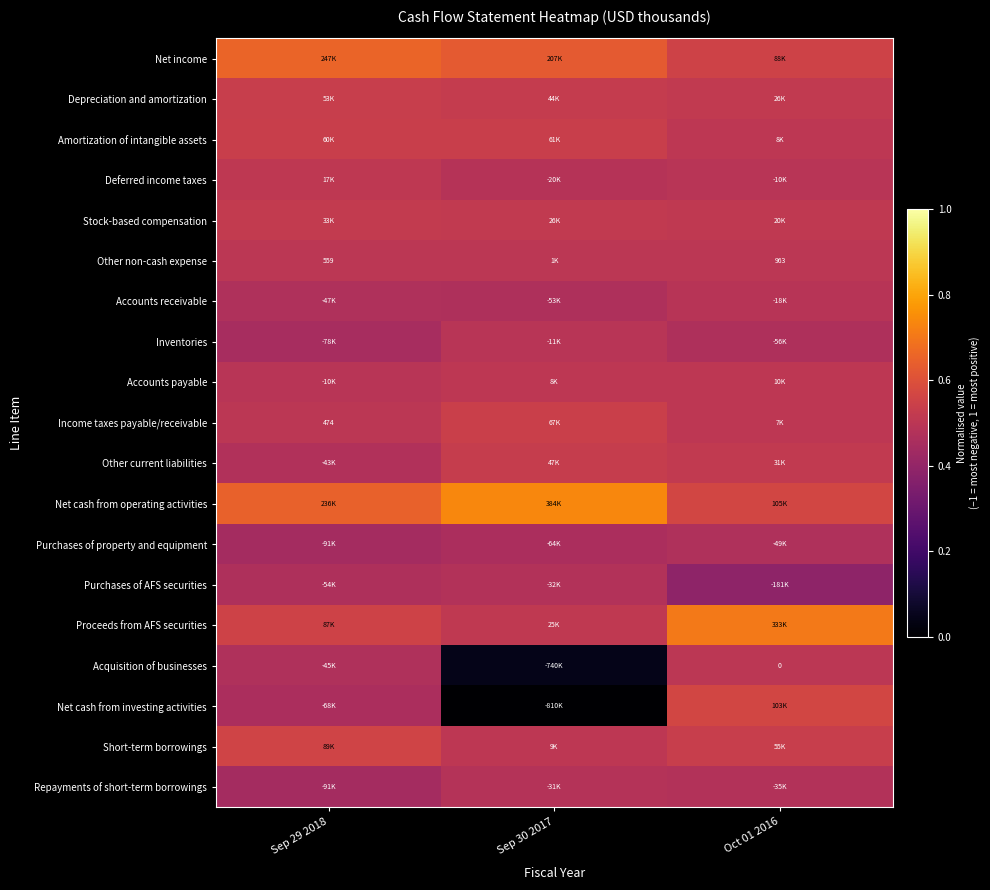

At how many categories does at least one series exceed 0?

3